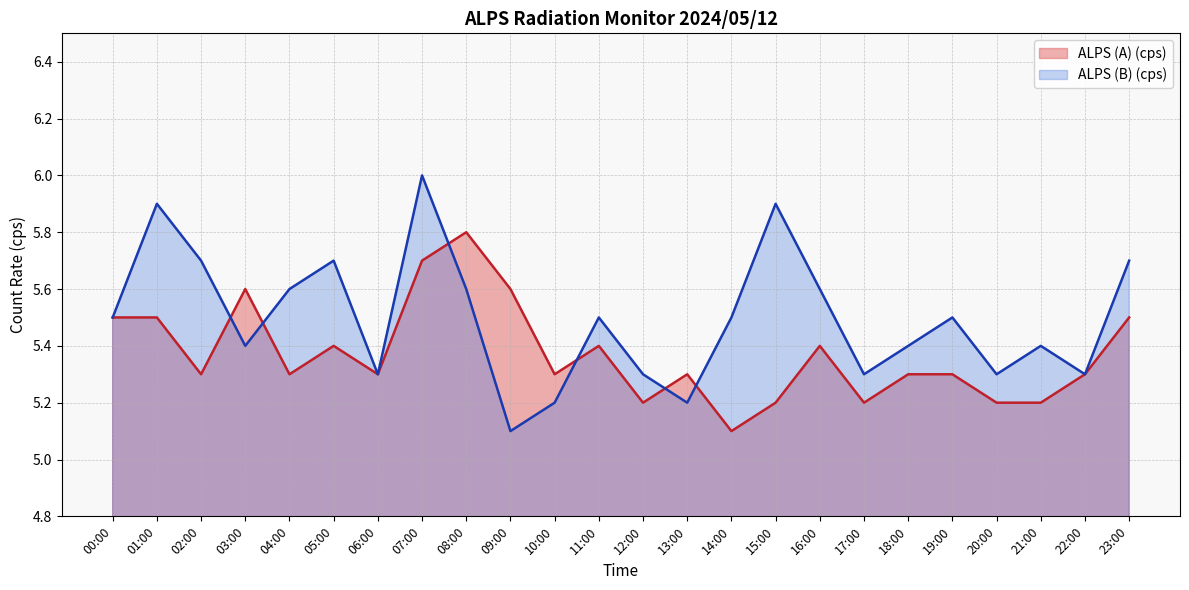

Rank the series at 19:00 from highest to lowest value.

ALPS (B) (cps), ALPS (A) (cps)